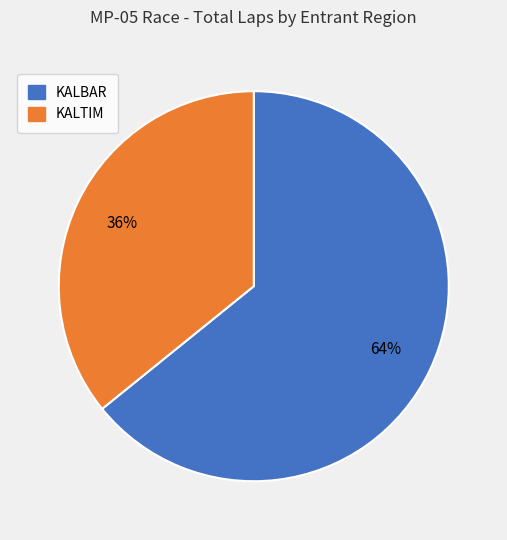

How many slices are in this pie chart?

2